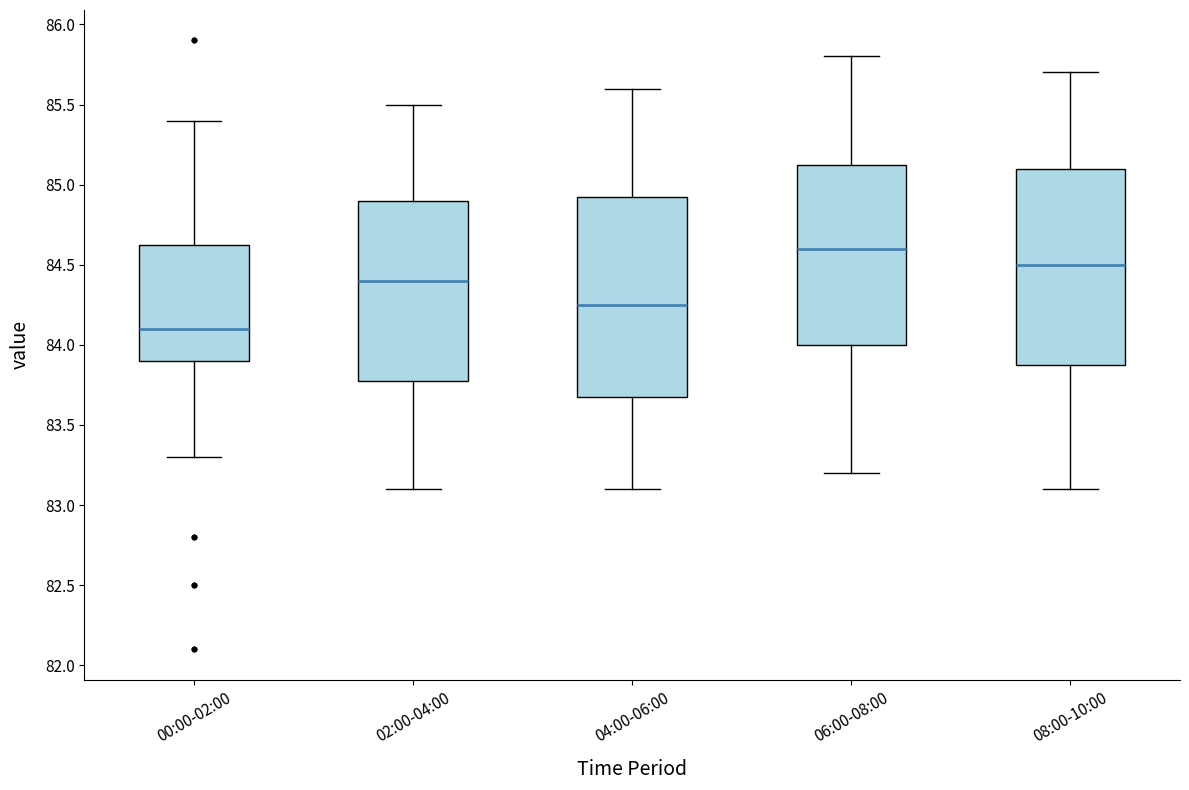

Reading left to right, transcribe this box plot: for each box, give where its median line is, the range the box spans, and where its two whiskers end, as read against the y-axis. The values are not printed on the chart, so give them approximately, as read against the axis.

00:00-02:00: median 84.10, box 83.90 to 84.65, whiskers 83.30 to 85.40
02:00-04:00: median 84.40, box 83.80 to 84.90, whiskers 83.10 to 85.50
04:00-06:00: median 84.25, box 83.70 to 84.95, whiskers 83.10 to 85.60
06:00-08:00: median 84.60, box 84.00 to 85.15, whiskers 83.20 to 85.80
08:00-10:00: median 84.50, box 83.90 to 85.10, whiskers 83.10 to 85.70